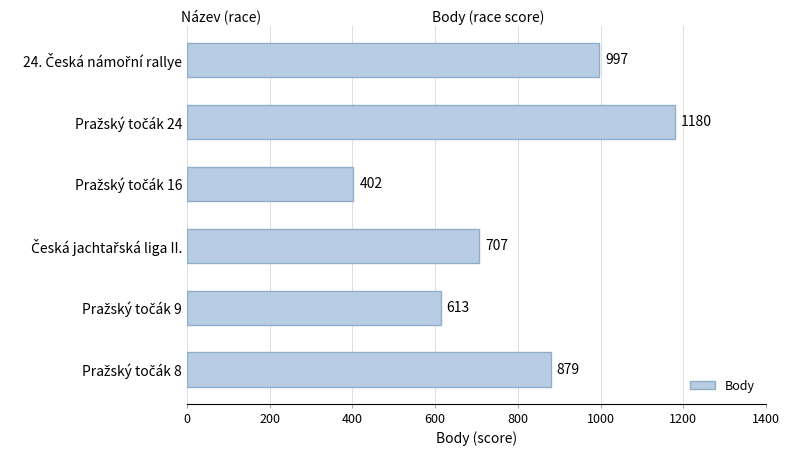

How many values are between 613 and 997?

4